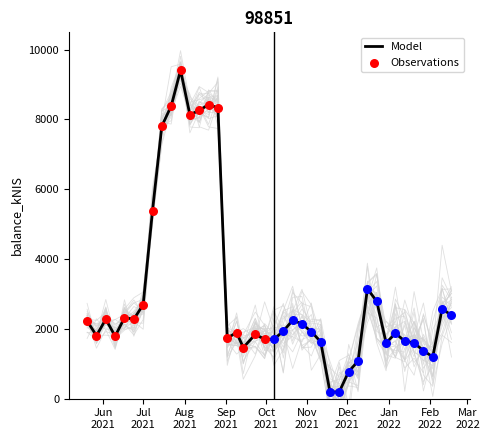

What is the ratio of the value at 2021-10-21 to the value at 2022-02-03?

1.9